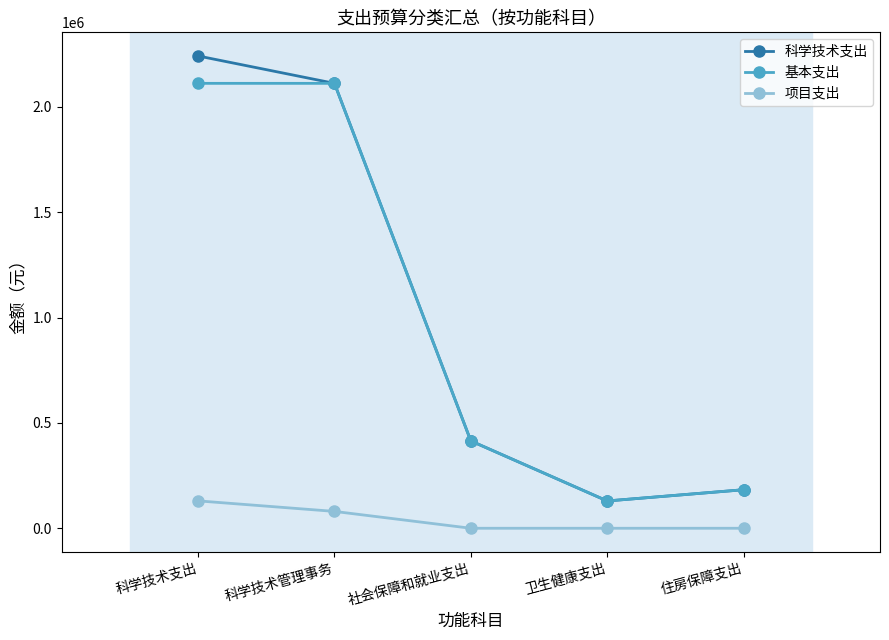

At which category is the sum across all series the highest?

科学技术支出